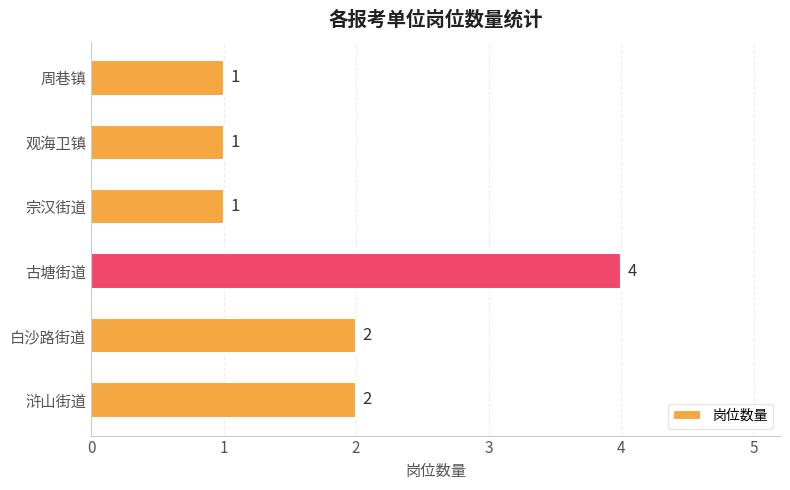

The chart shows a value of 1 at 观海卫镇. True or false?

True